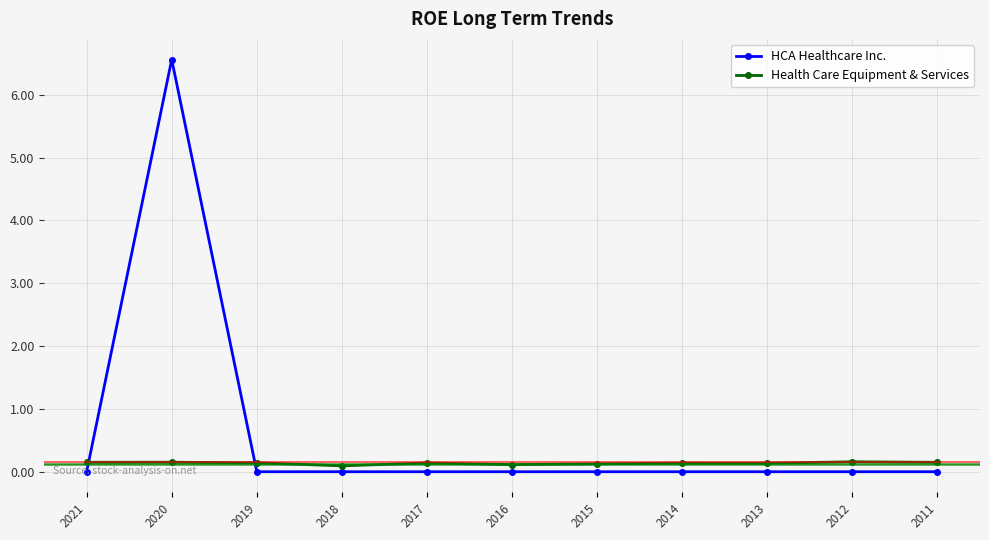

Is it true that HCA Healthcare Inc. equals -2.6 at 2016?

False